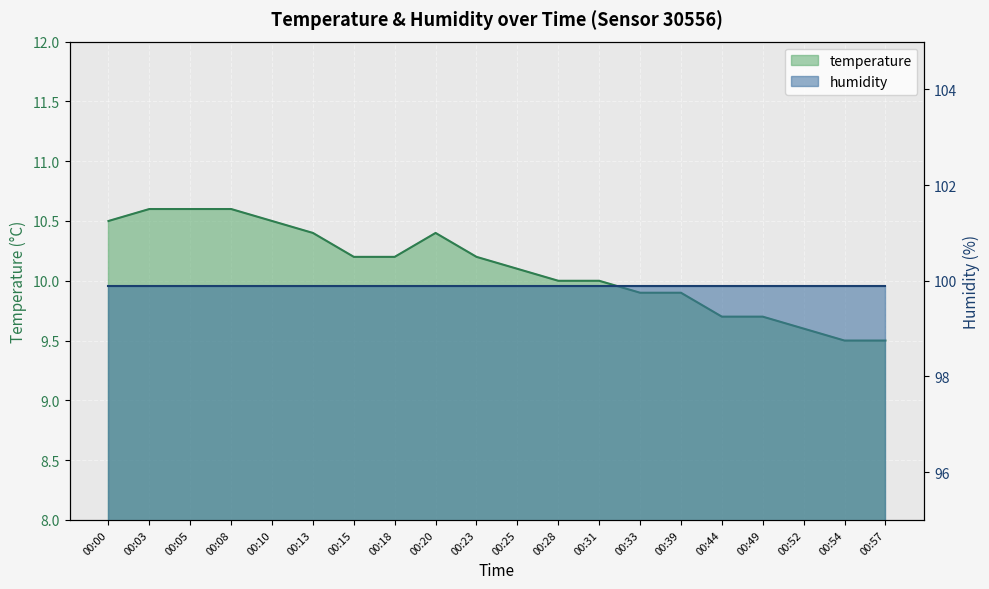

What is the difference between the maximum and second lowest values?

1.1